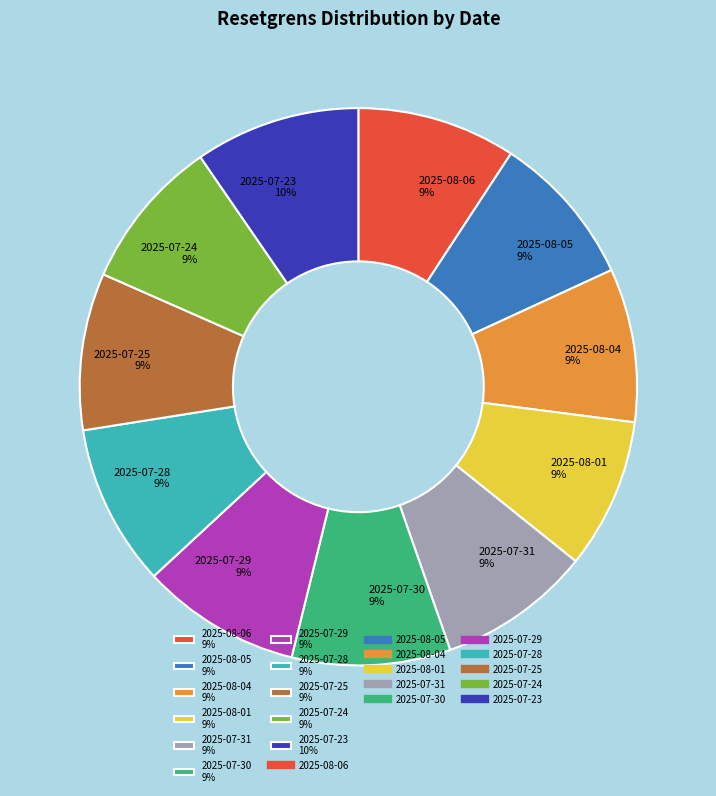

Is the sum of 2025-07-24 9% and 2025-07-30 9% greater than half?

No